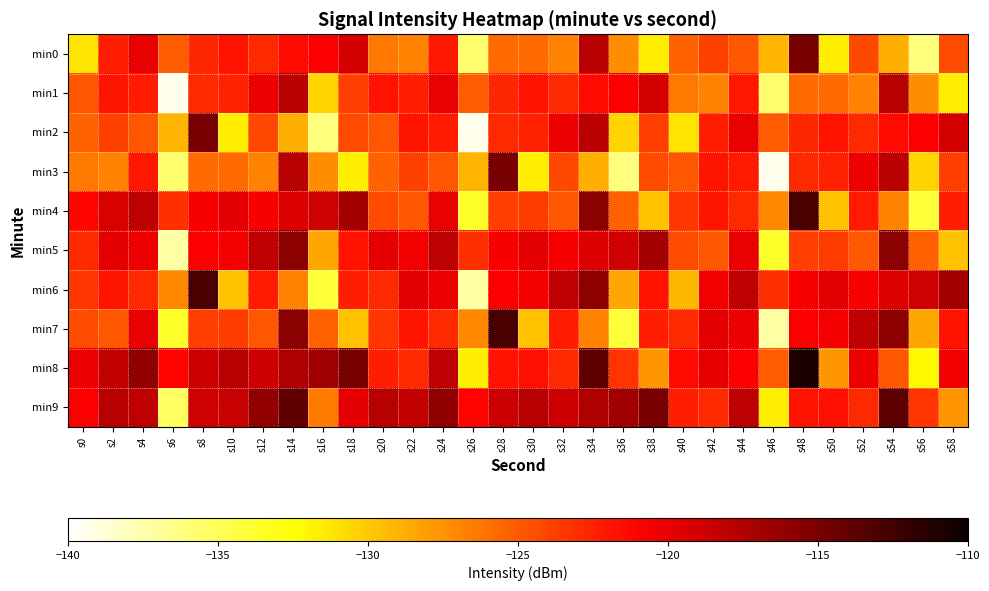

Which label corresponds to the largest value in the chart?

s48